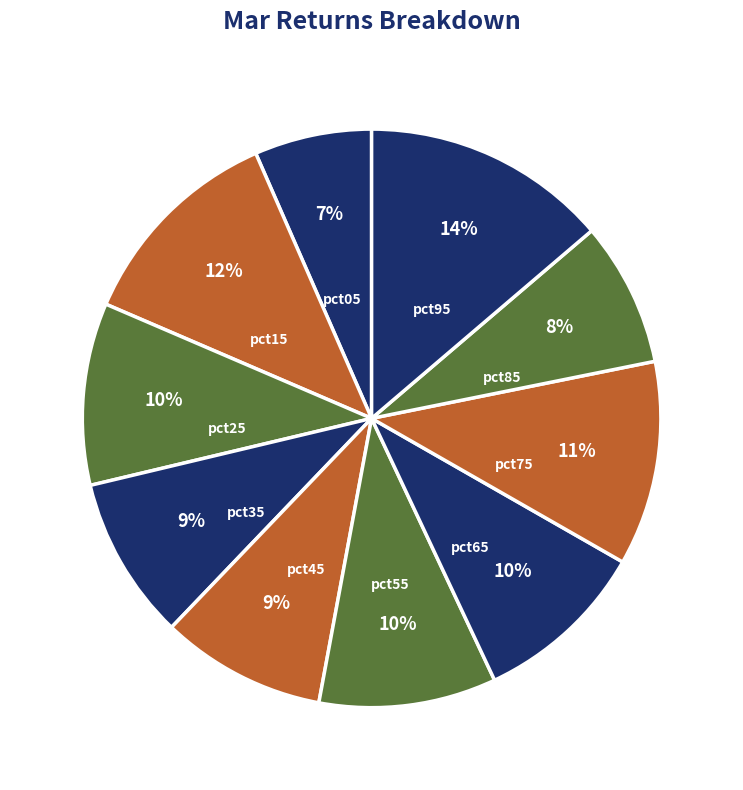

True or false: pct85 accounts for 1% of the total.

False